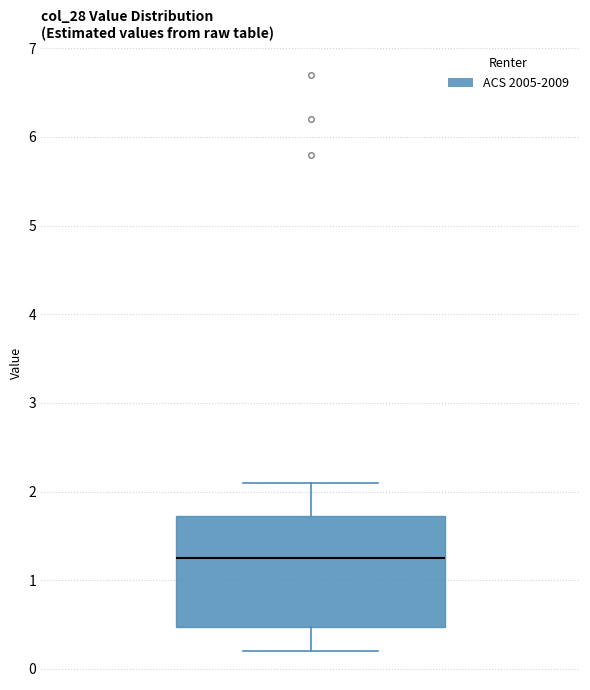

Read this box plot against the y-axis: the position of the median line, the range covered by the box, and the ends of both whiskers. The values are not printed on the chart, so give them approximately, as read against the axis.

median 1.3, box 0.5 to 1.7, whiskers 0.2 to 2.1